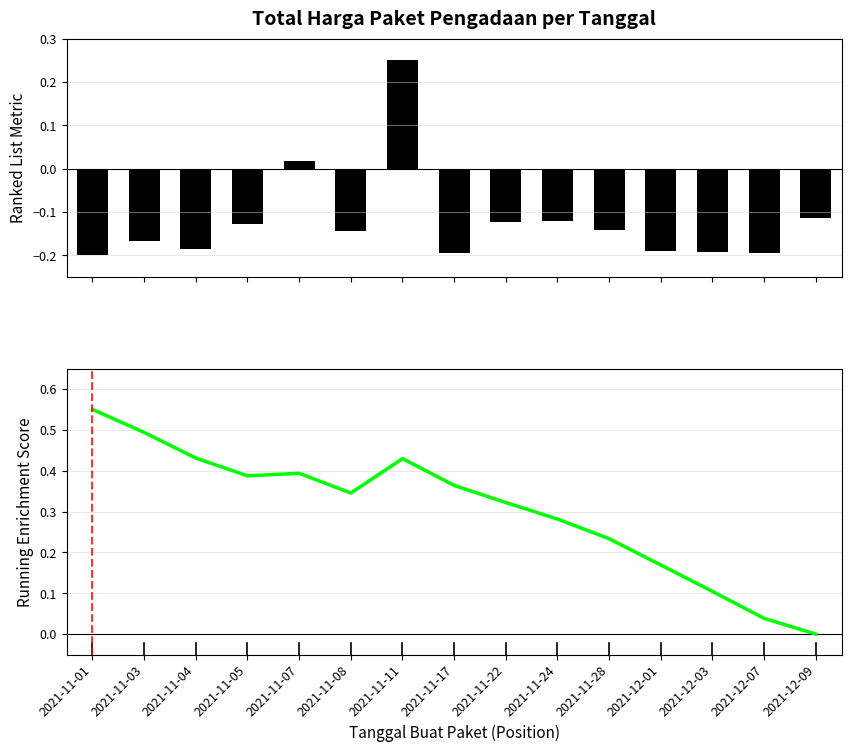

At which label is Running Enrichment Score closest to 0?

2021-12-09